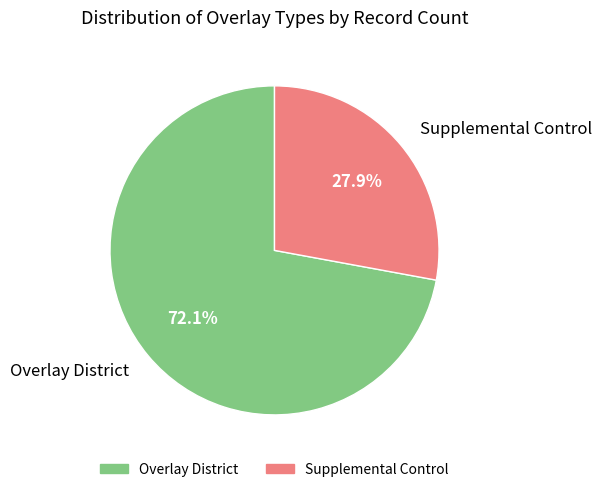

What is the total percentage of Overlay District and Supplemental Control?

100.0%